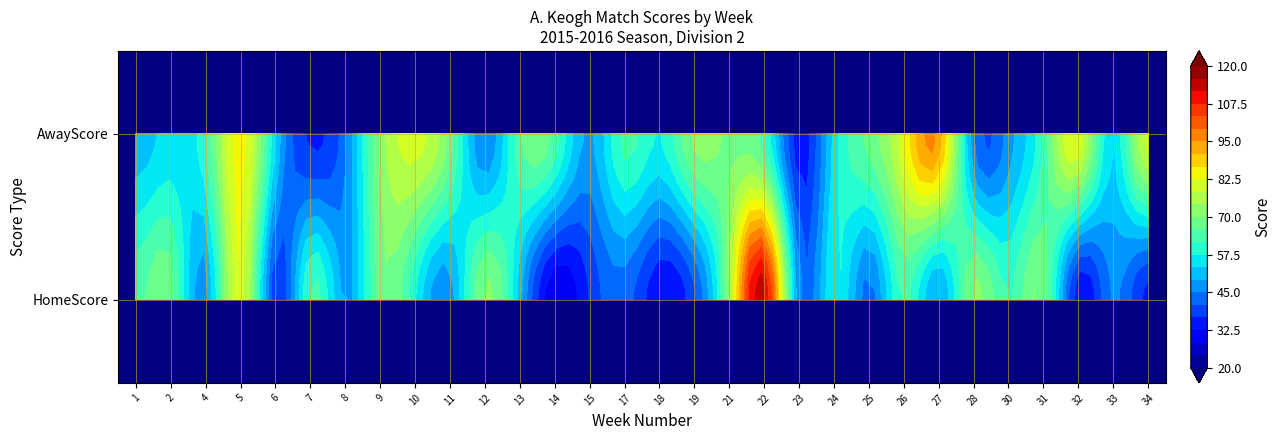

What is the minimum value shown in the chart?

29